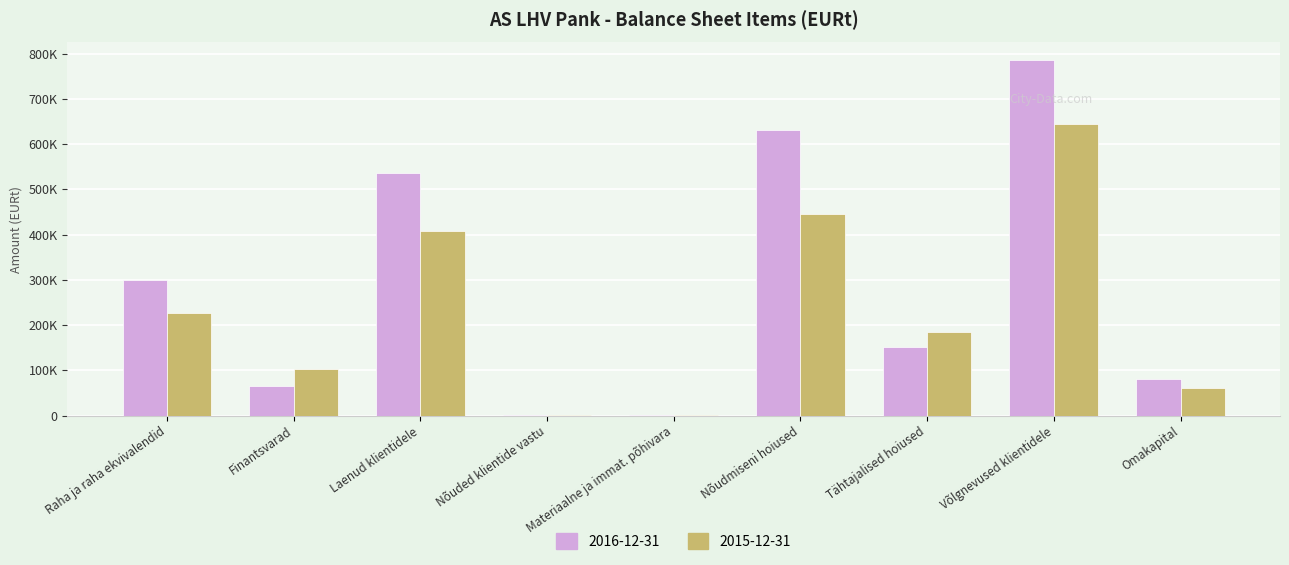

Rank the categories by 2016-12-31 value from highest to lowest.

Võlgnevused klientidele, Nõudmiseni hoiused, Laenud klientidele, Raha ja raha ekvivalendid, Tähtajalised hoiused, Omakapital, Finantsvarad, Materiaalne ja immat. põhivara, Nõuded klientide vastu